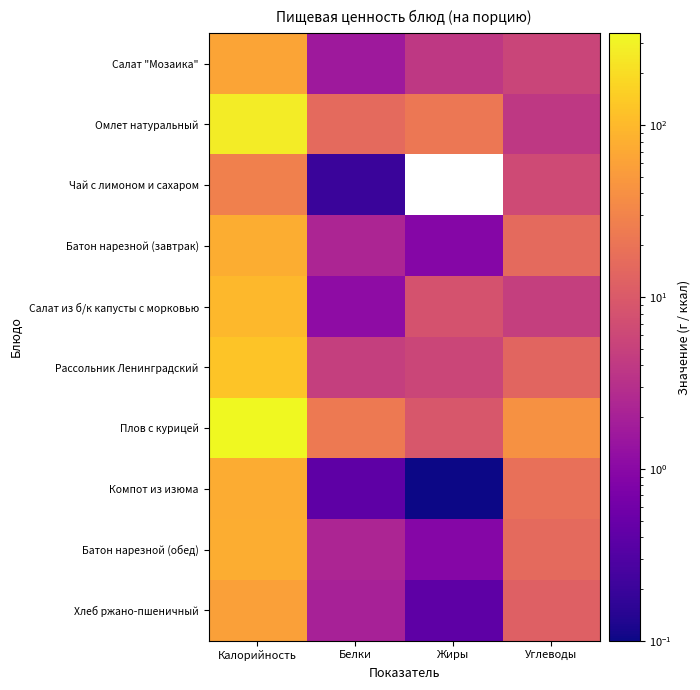

Reading right to left, what are all the values shown in this chart?

Салат "Мозаика": Углеводы=5.6	Жиры=3.9	Белки=1.6	Калорийность=63.8
Омлет натуральный: Углеводы=3.9	Жиры=21.6	Белки=15.2	Калорийность=270.6
Чай с лимоном и сахаром: Углеводы=6.6	Жиры=0.0	Белки=0.2	Калорийность=27.2
Батон нарезной (завтрак): Углеводы=15.4	Жиры=0.9	Белки=2.3	Калорийность=78.5
Салат из б/к капусты с морковью: Углеводы=4.8	Жиры=8.1	Белки=1.1	Калорийность=96.7
Рассольник Ленинградский: Углеводы=13.6	Жиры=5.8	Белки=4.8	Калорийность=125.5
Плов с курицей: Углеводы=41.3	Жиры=9.3	Белки=23.1	Калорийность=341.5
Компот из изюма: Углеводы=18.3	Жиры=0.1	Белки=0.4	Калорийность=75.9
Батон нарезной (обед): Углеводы=15.4	Жиры=0.9	Белки=2.3	Калорийность=78.5
Хлеб ржано-пшеничный: Углеводы=11.9	Жиры=0.4	Белки=2.0	Калорийность=58.7